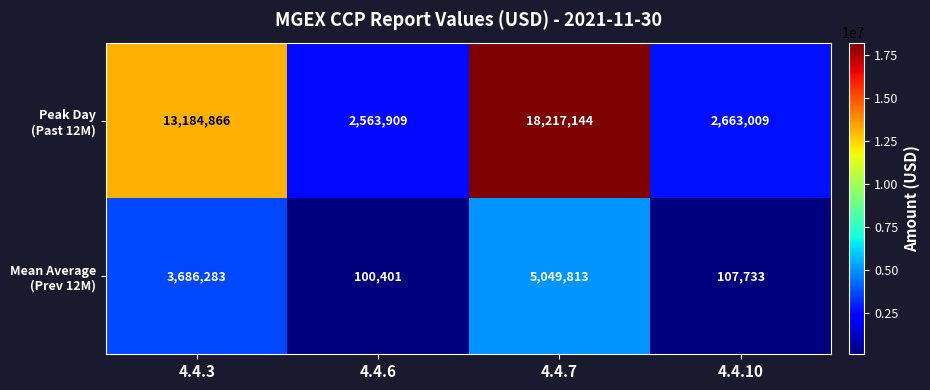

What is the total value across all series at 4.4.6?

2664310